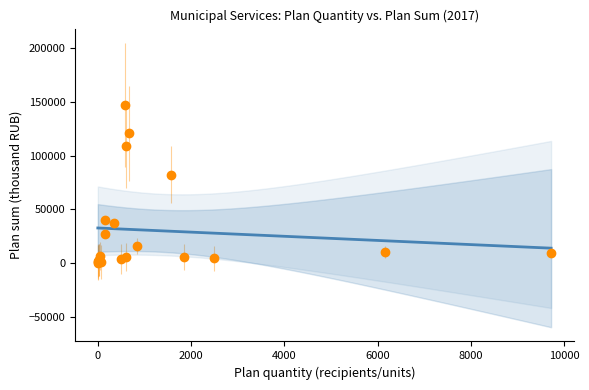

What Y value in the scatter plot is closest to 73836?

82442.5